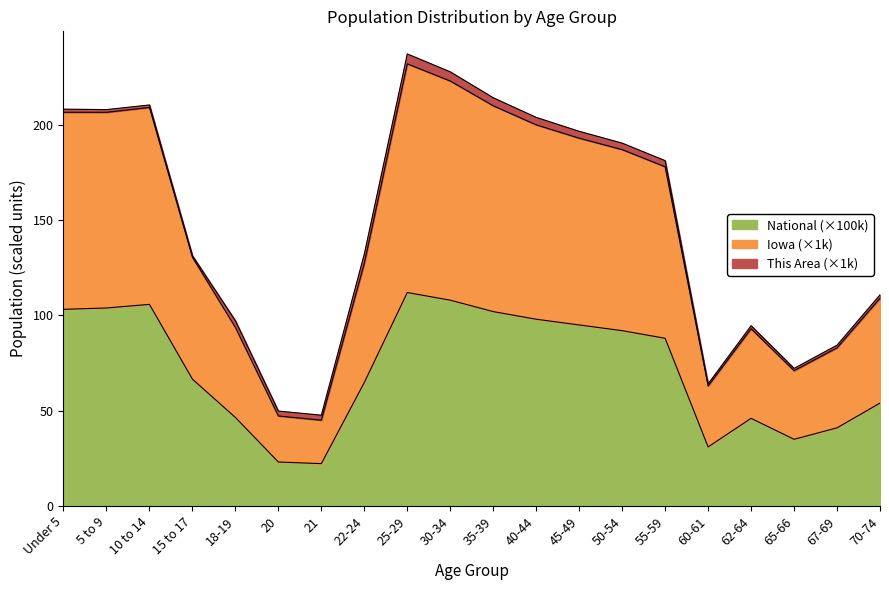

What position from the right is 22-24?

13